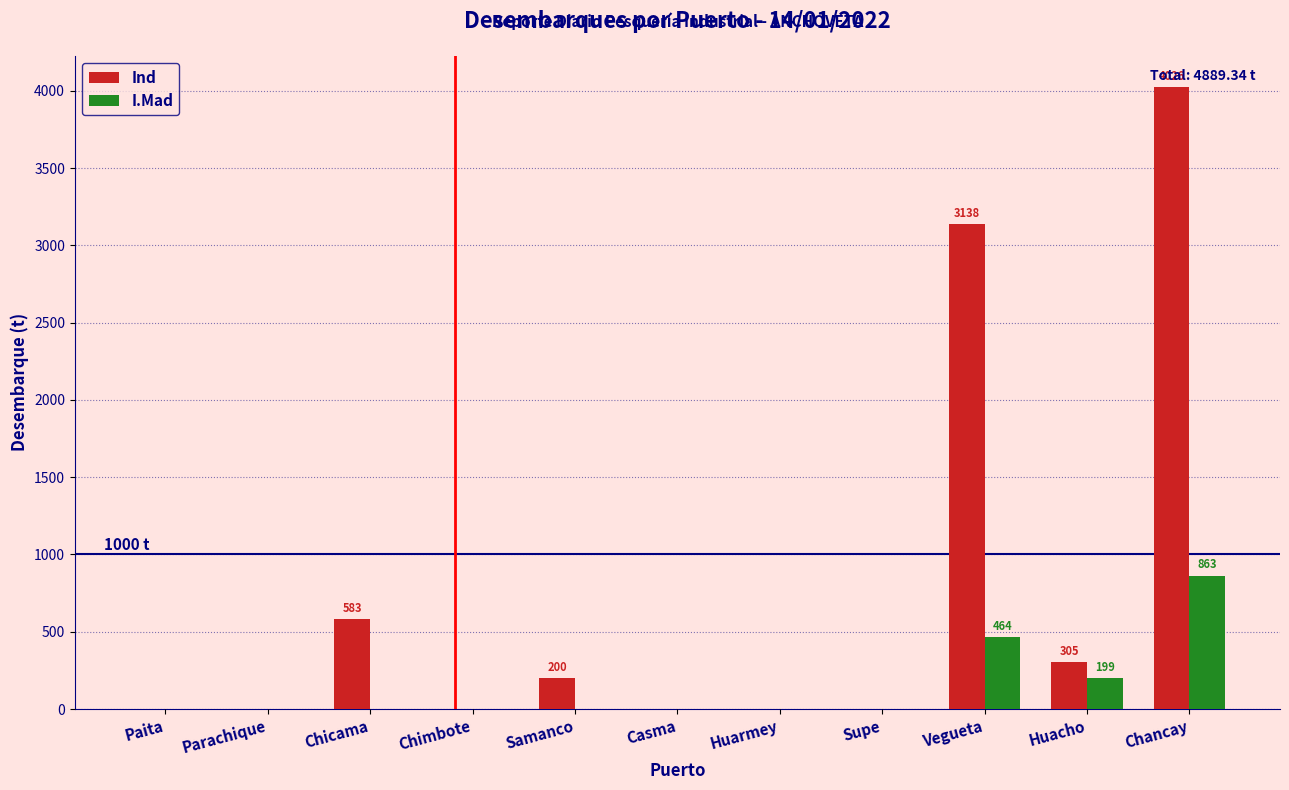

Is it true that Ind equals 1901.7 at Vegueta?

False